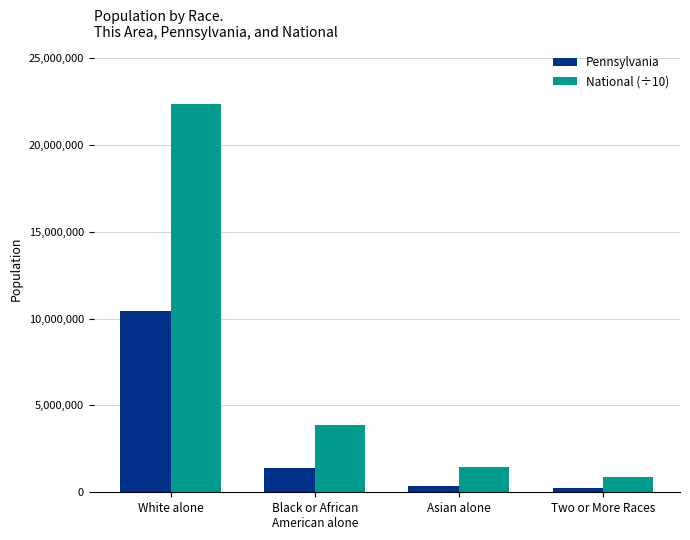

At how many categories does at least one series exceed 9426641?

1